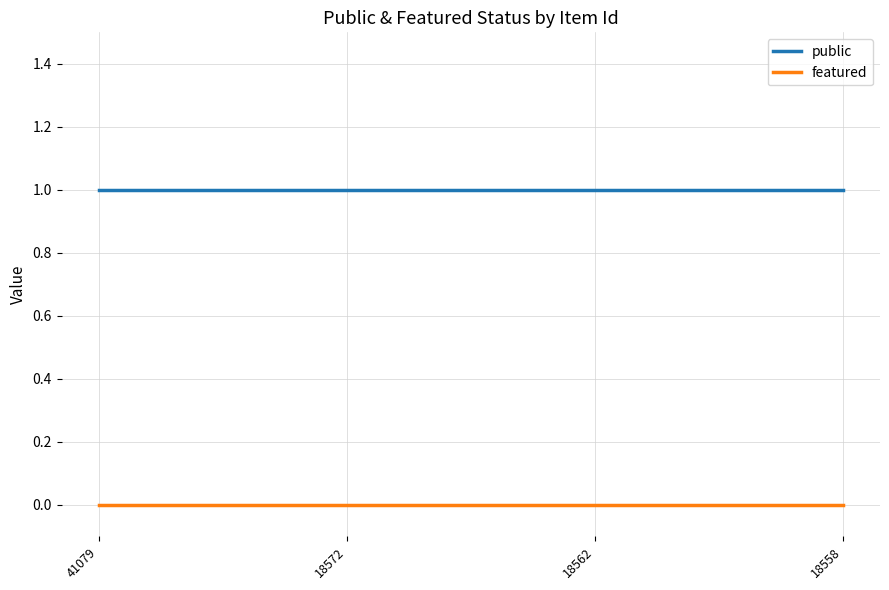

What is the difference between the highest and lowest values at 18558?

1